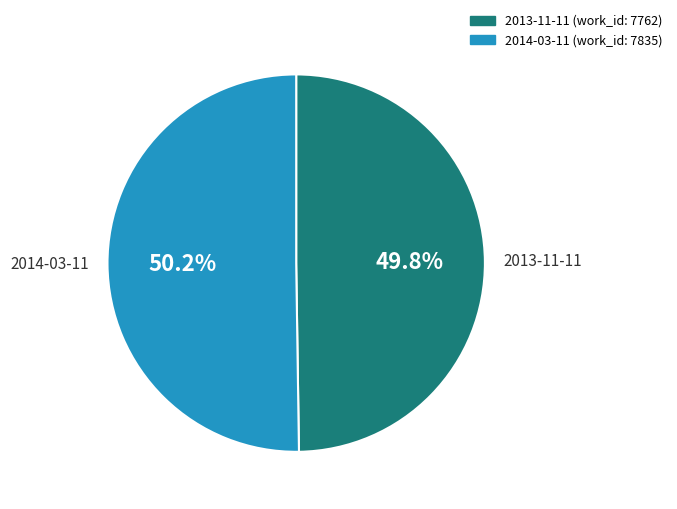

The 2013-11-11 slice represents 50% of the pie. True or false?

True